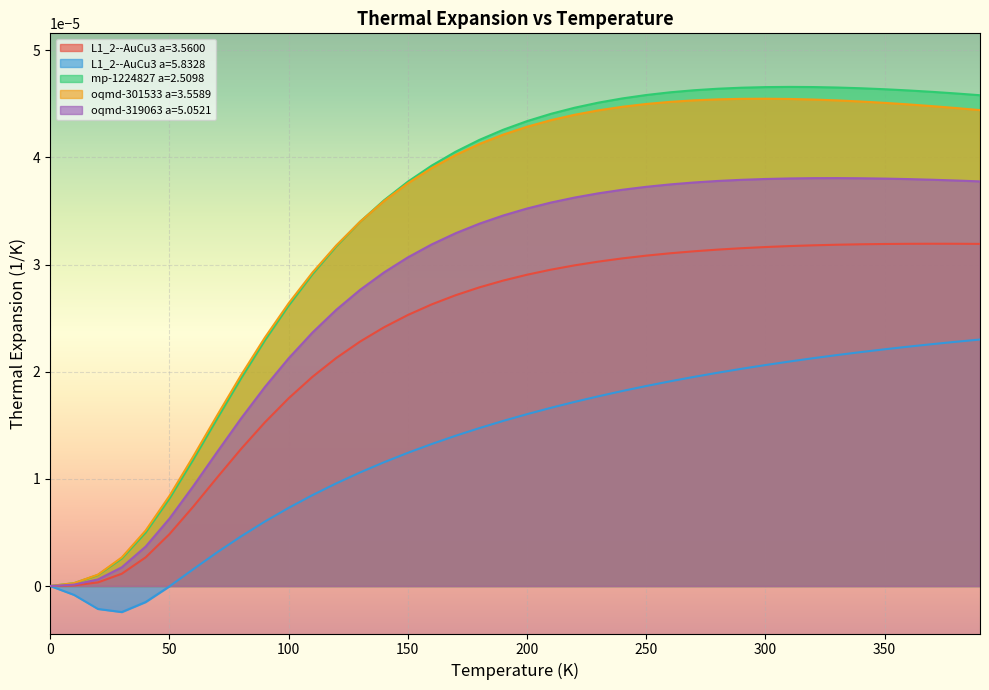

Which series has the widest spread of values?

mp-1224827 a=2.5098